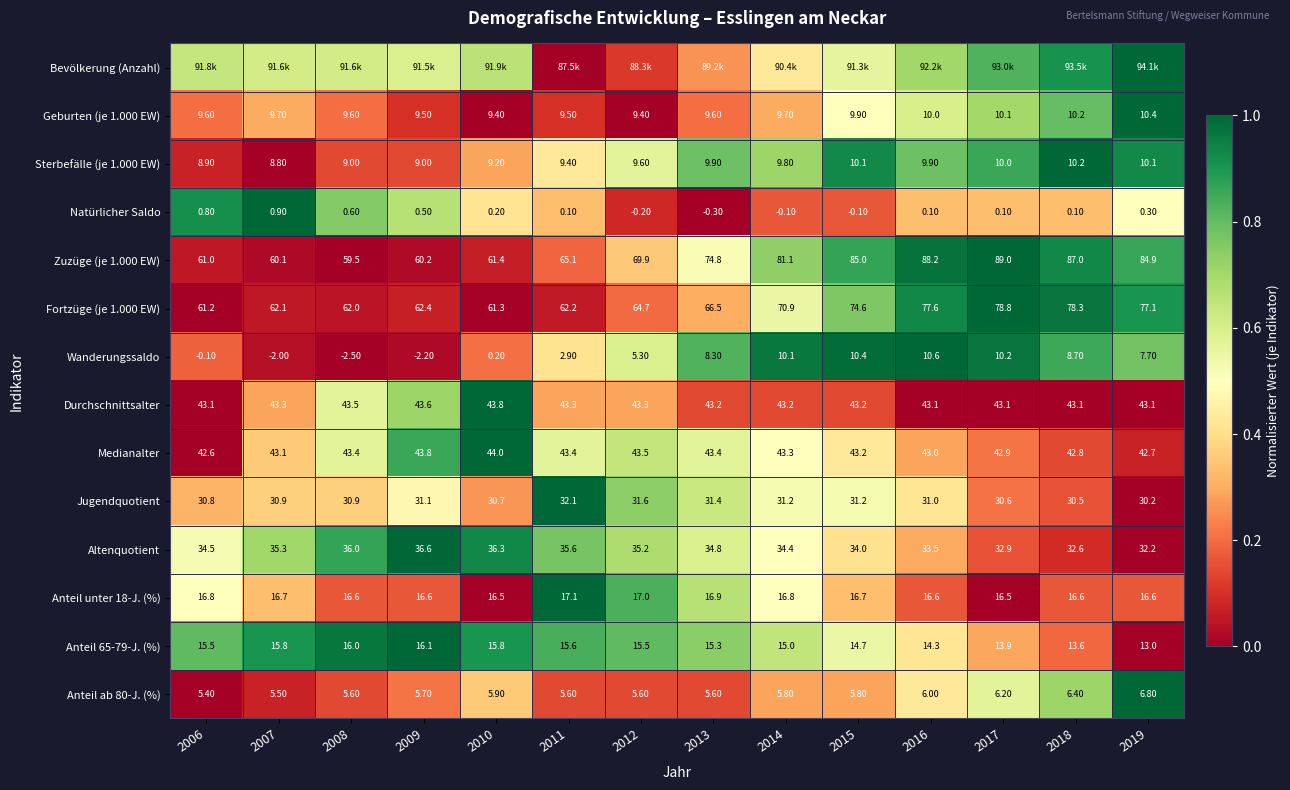

Is the value of Geburten (je 1.000 EW) at 2018 greater than the value of Altenquotient at 2006?

No